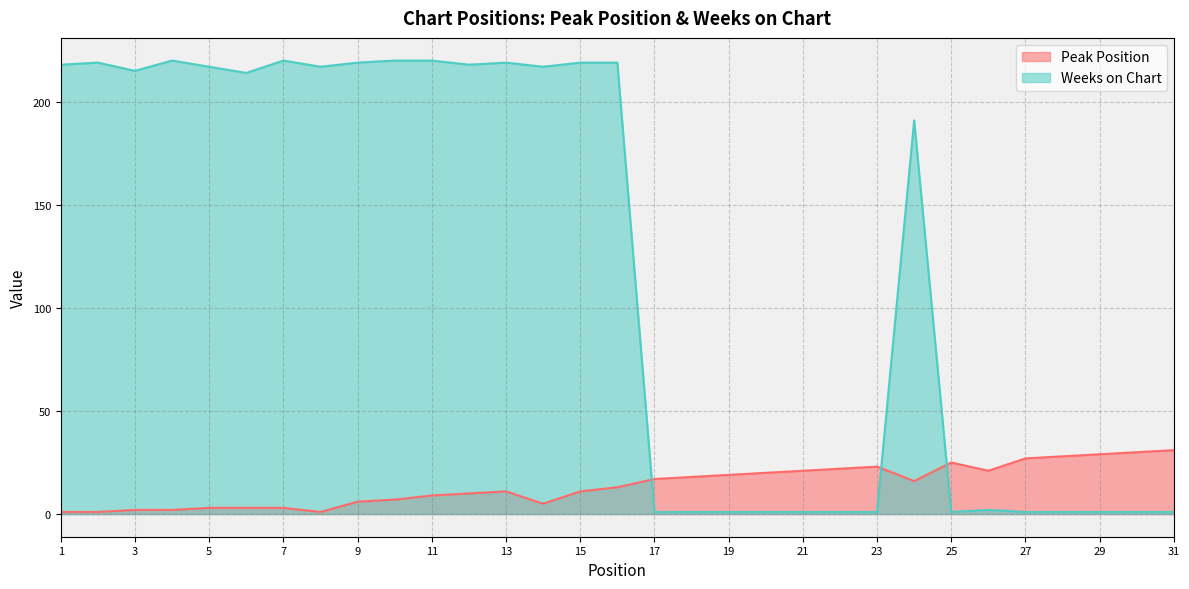

What is the spread (max minus min) of values at 4?

218